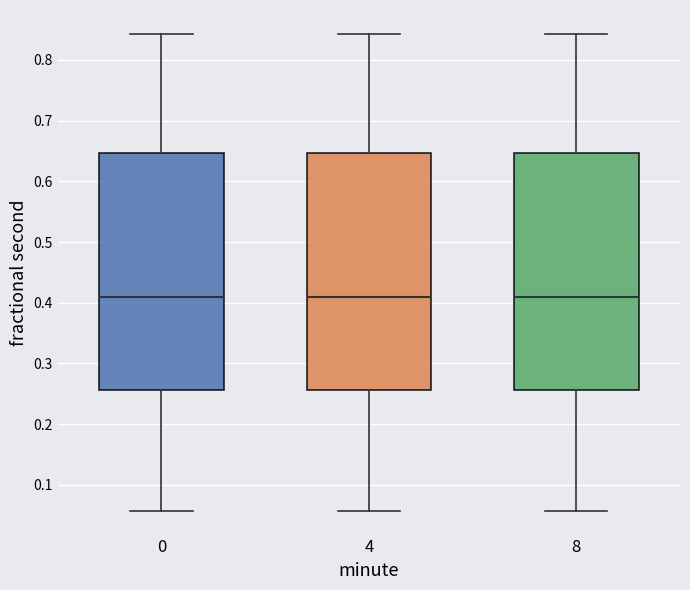

Where is the lower edge of the box at x = 4 on the y-axis? The values are not printed on the chart, so give them approximately, as read against the axis.

0.26